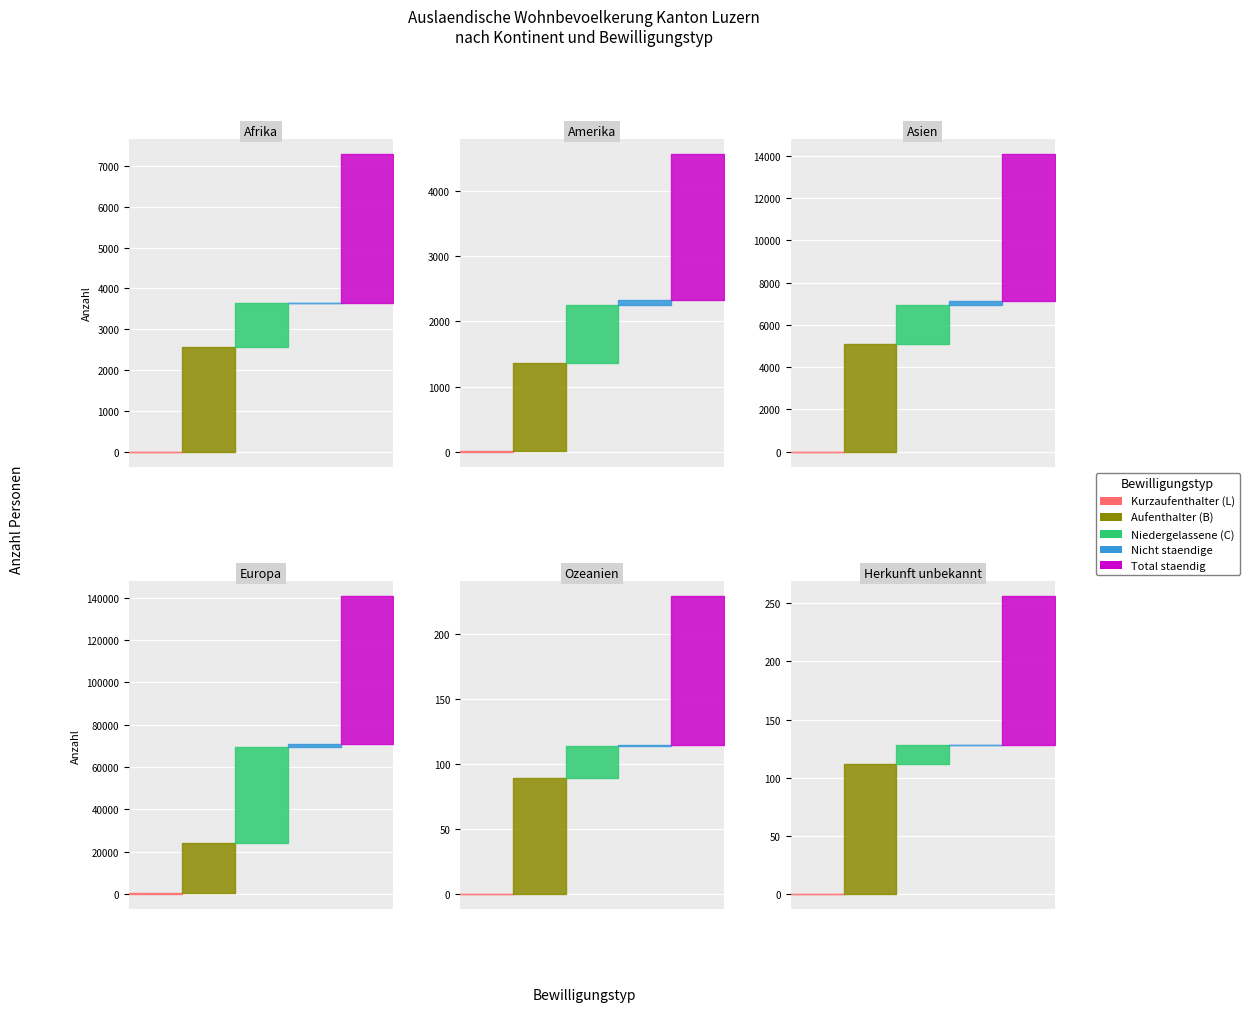

Where is Niedergelassene (C) nearest to the value 22716?

Asien